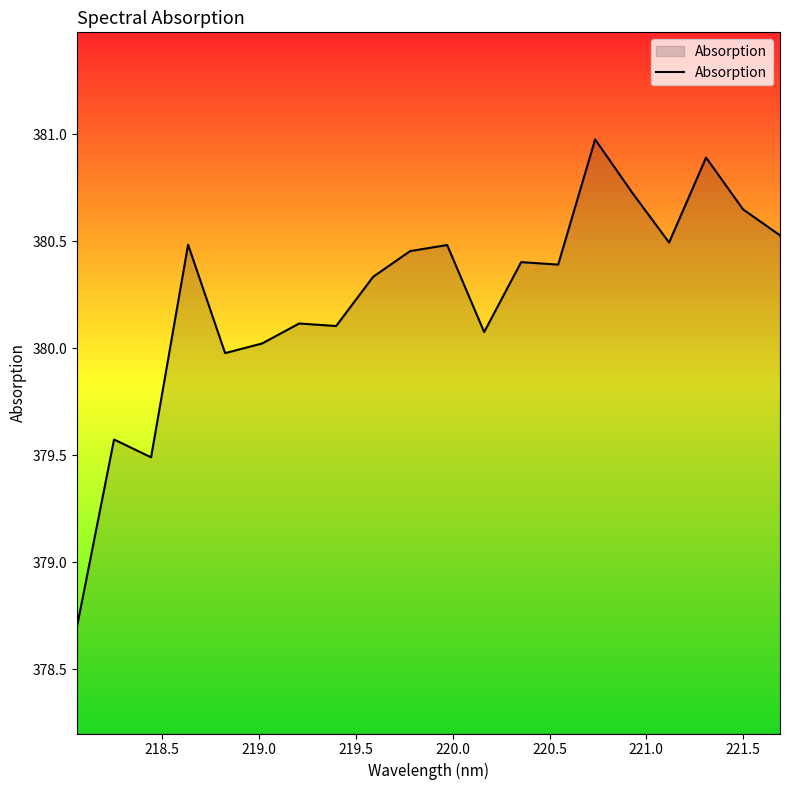

What is the minimum value shown in the chart?

378.7